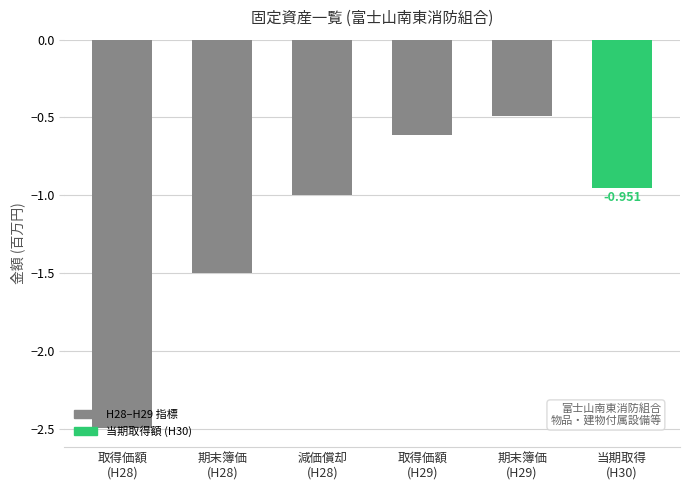

What is the change in value from 取得価額
(H28) to 当期取得
(H30)?

+1.5